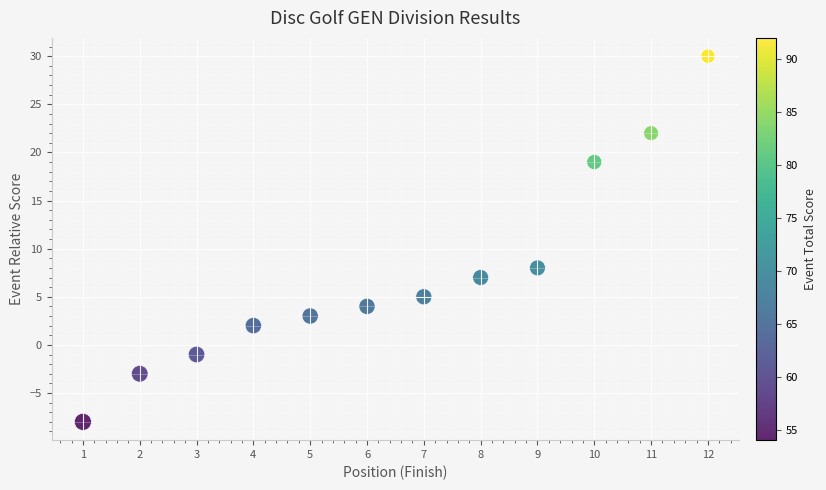

What Y value in the scatter plot is closest to 11?

8